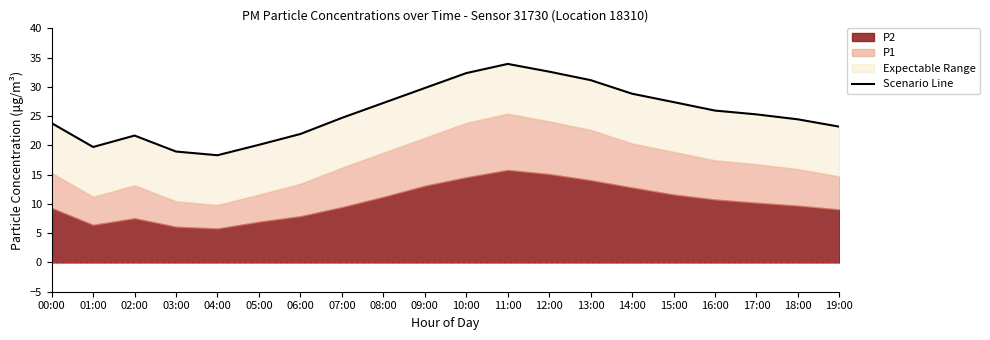

Between 07:00 and 05:00, which is larger?

07:00